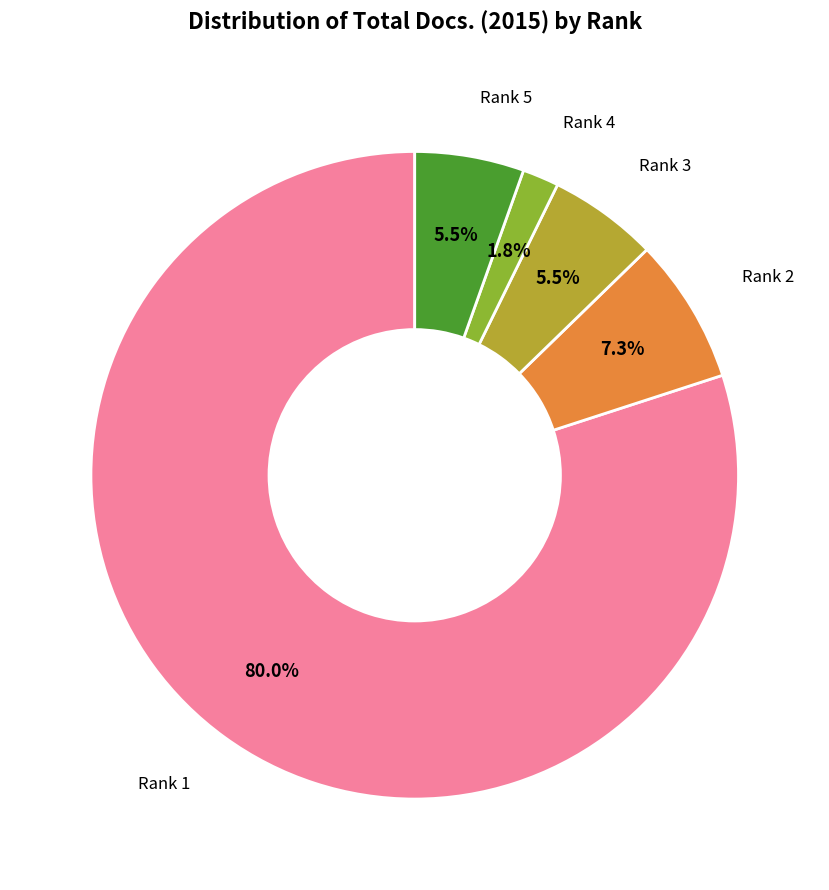

Is there a majority slice in this chart?

Yes